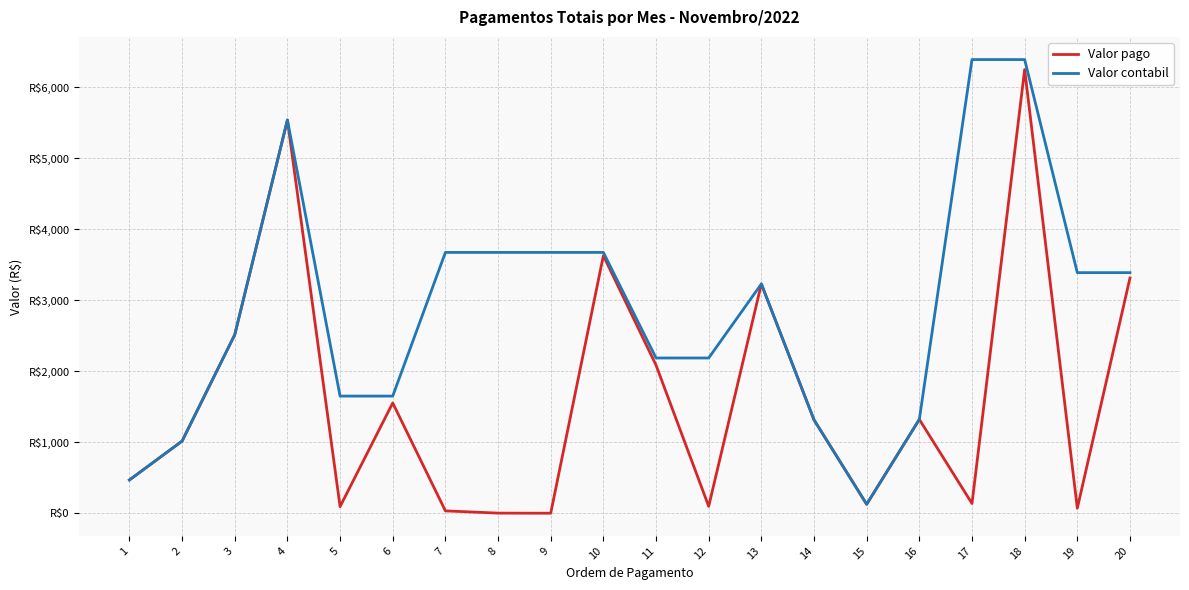

What are all the series names shown in the legend?

Valor pago, Valor contabil